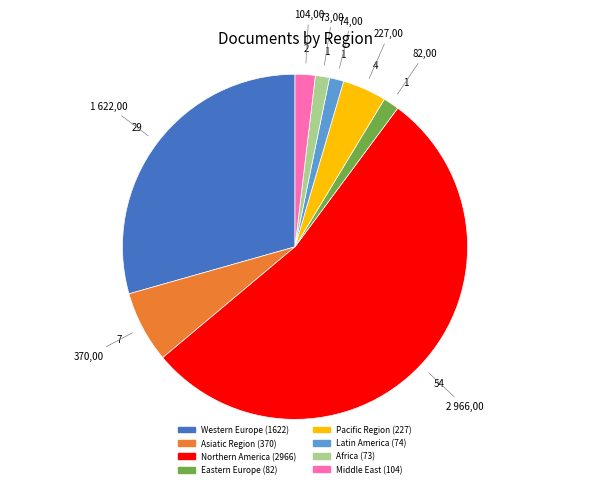

Which category has the biggest portion of the pie?

Northern America